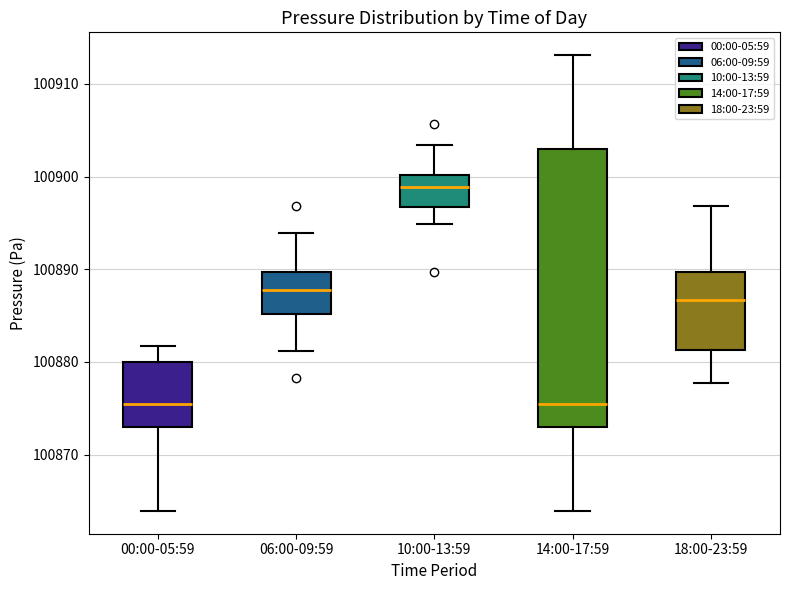

Reading left to right, transcribe this box plot: for each box, give where its median line is, the range the box spans, and where its two whiskers end, as read against the y-axis. The values are not printed on the chart, so give them approximately, as read against the axis.

00:00-05:59: median 100876, box 100873 to 100880, whiskers 100864 to 100882
06:00-09:59: median 100888, box 100885 to 100890, whiskers 100881 to 100894
10:00-13:59: median 100899, box 100897 to 100900, whiskers 100895 to 100903
14:00-17:59: median 100876, box 100873 to 100903, whiskers 100864 to 100913
18:00-23:59: median 100887, box 100881 to 100890, whiskers 100878 to 100897